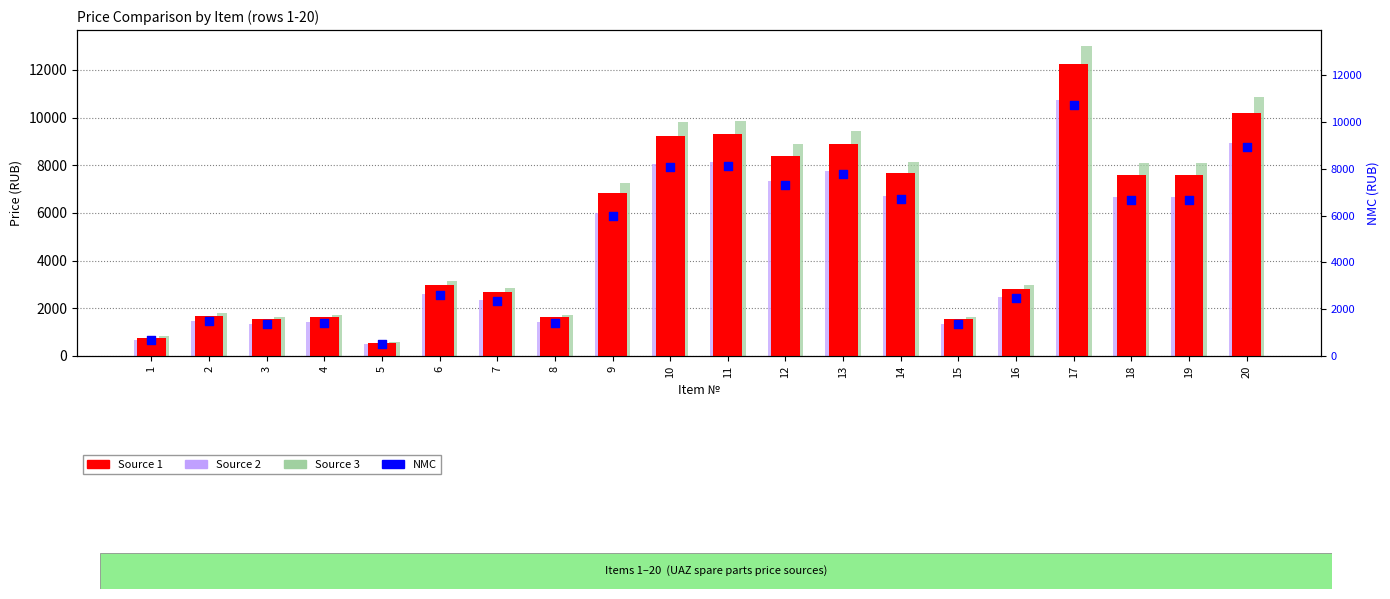

Which series has the largest Y range (max minus min)?

Source 3